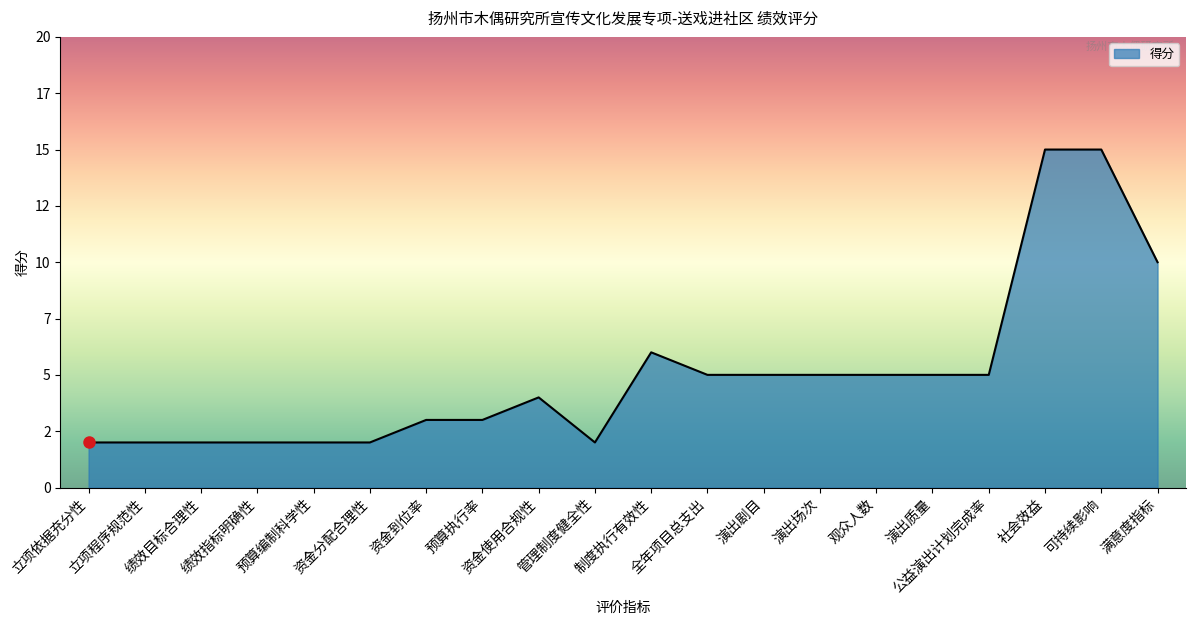

Is this an area chart (filled region under the line)?

Yes